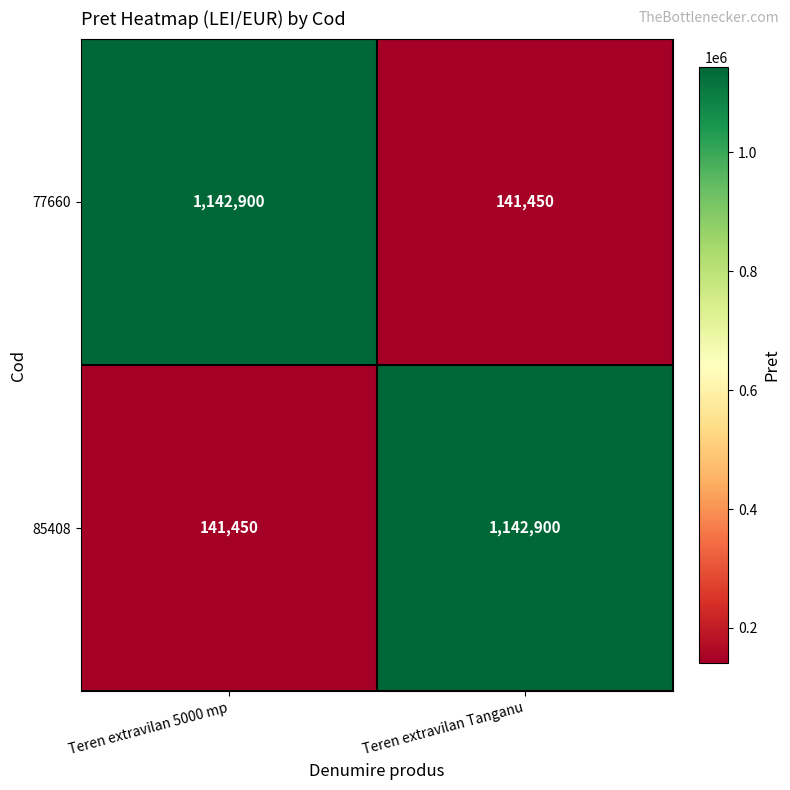

At which label does 85408 reach its minimum?

Teren extravilan 5000 mp